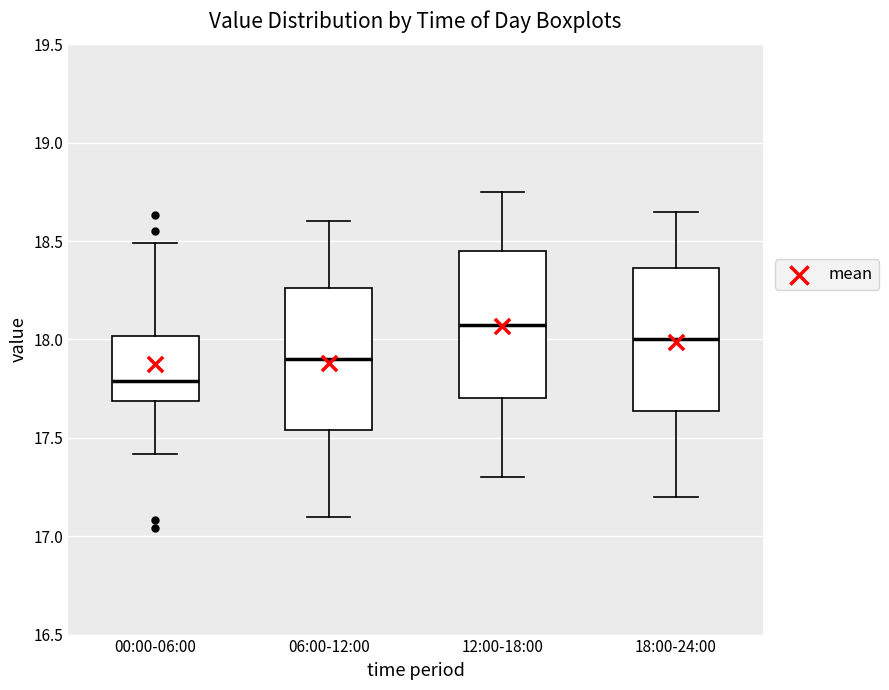

Reading left to right, read every box against the y-axis: the position of its median line, the range the box covers, and the ends of its whiskers. The values are not printed on the chart, so give them approximately, as read against the axis.

00:00-06:00: median 17.80, box 17.70 to 18.00, whiskers 17.40 to 18.50
06:00-12:00: median 17.90, box 17.55 to 18.25, whiskers 17.10 to 18.60
12:00-18:00: median 18.10, box 17.70 to 18.45, whiskers 17.30 to 18.75
18:00-24:00: median 18.00, box 17.65 to 18.35, whiskers 17.20 to 18.65